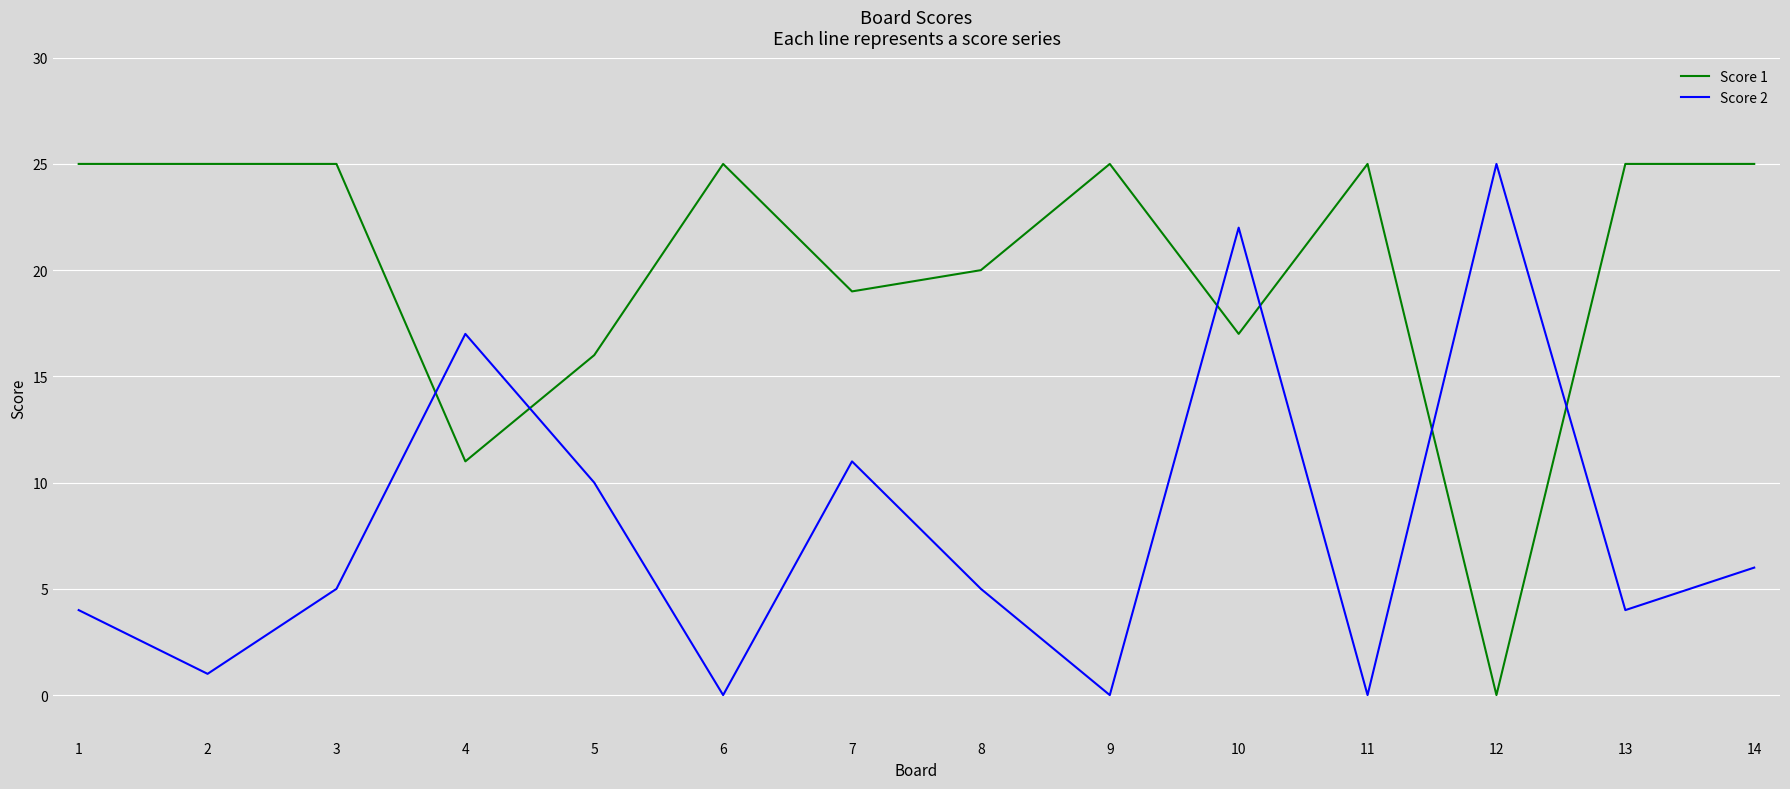

Rank the series by their average value, from highest to lowest.

Score 1, Score 2